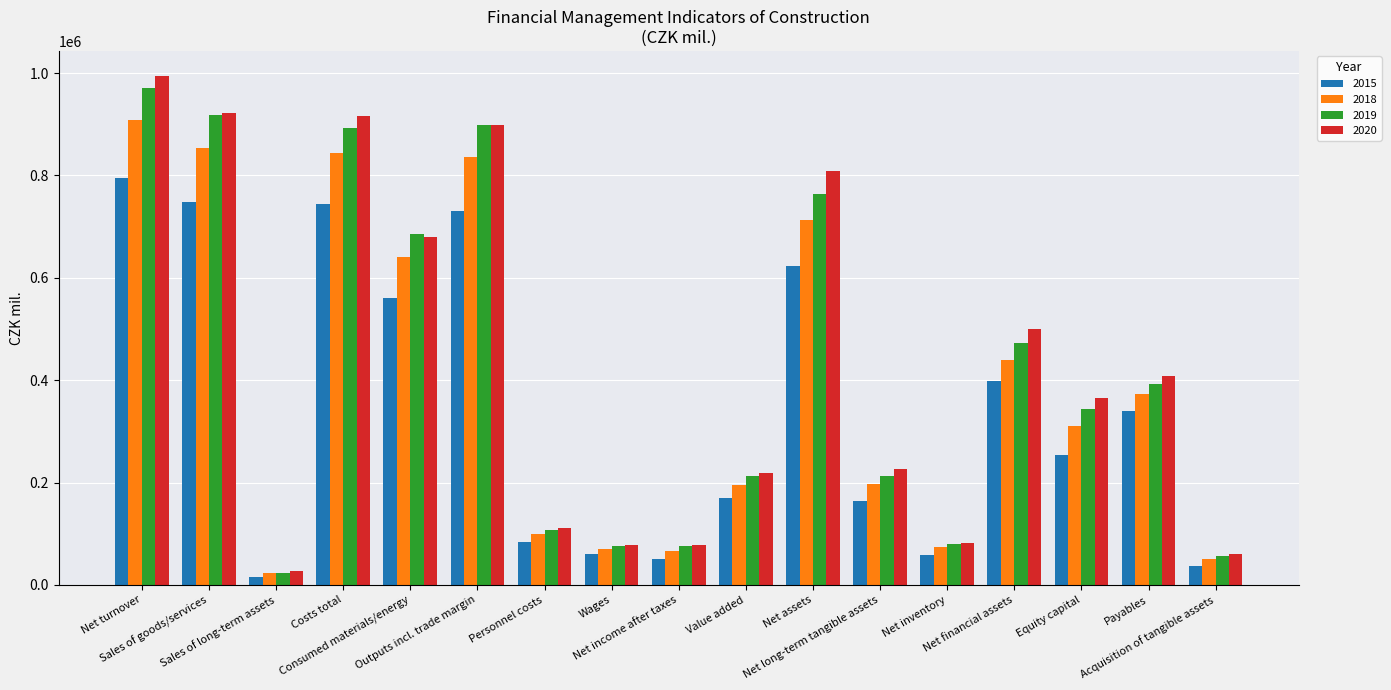

What is the average value of the 2020 series?

433781.0